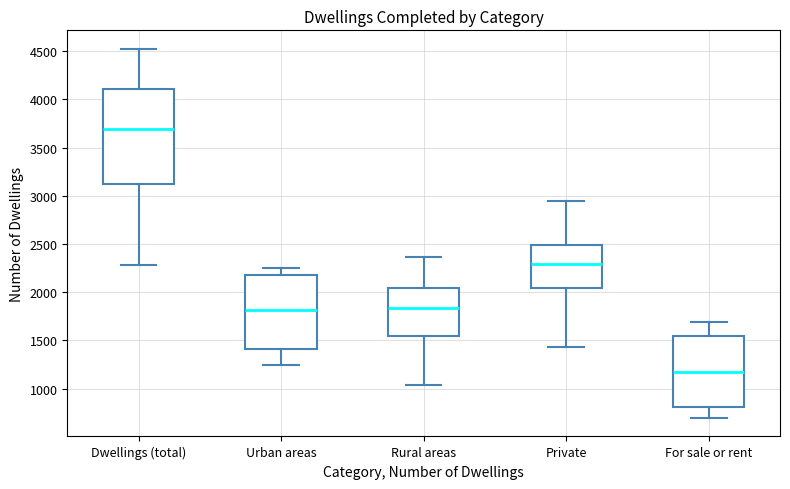

Comparing the boxes themselves (not the whiskers), which one is the tallest?

Dwellings (total)